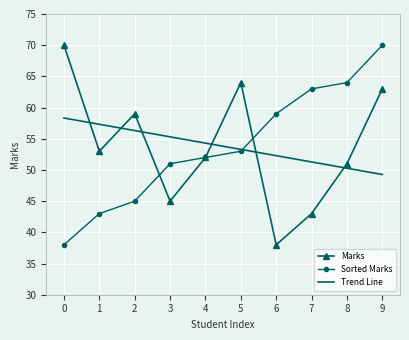

The value of Trend Line at 6 is 52.3. True or false?

True